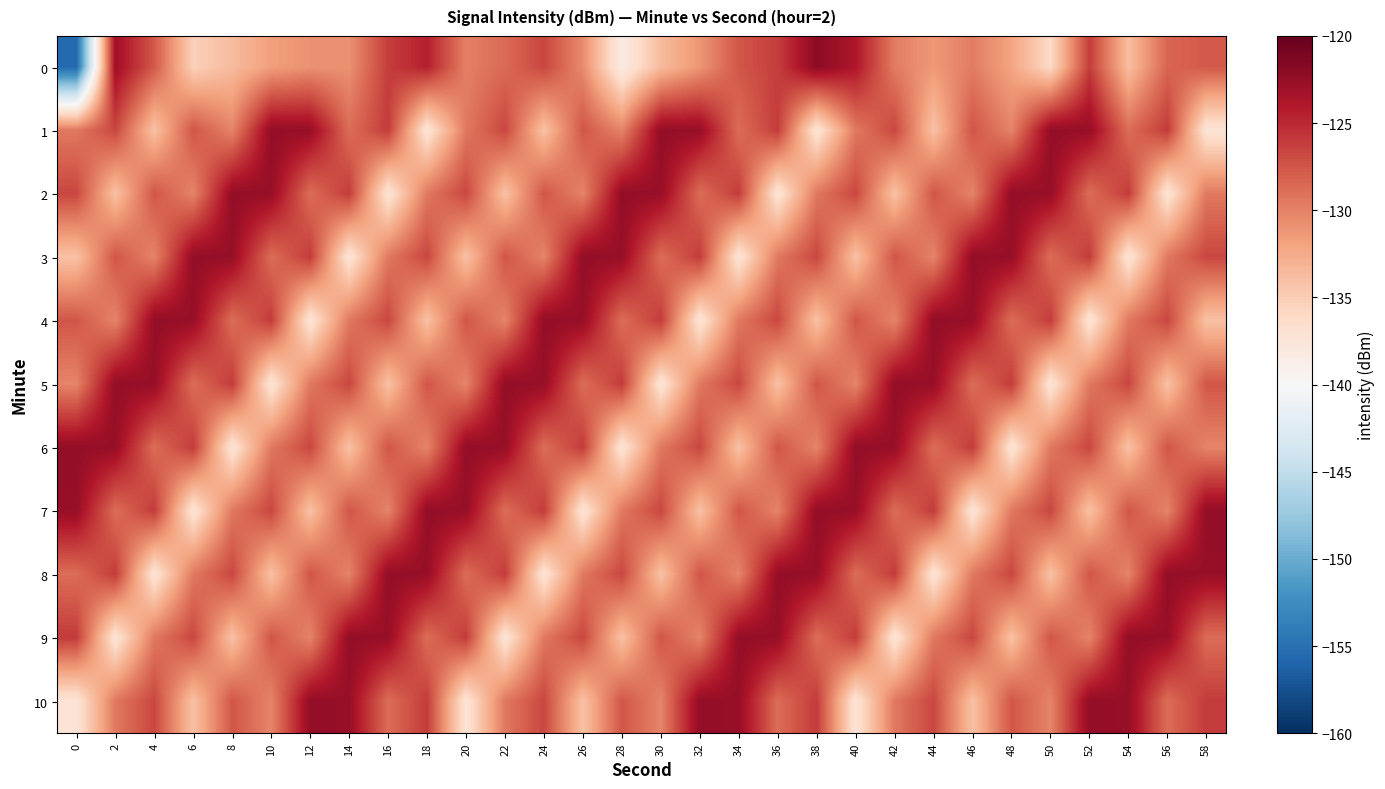

At how many categories does at least one series exceed -127?

30